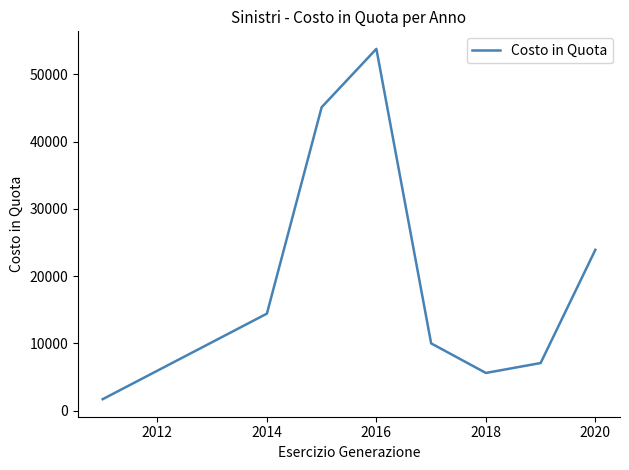

What is the minimum value shown in the chart?

1684.7